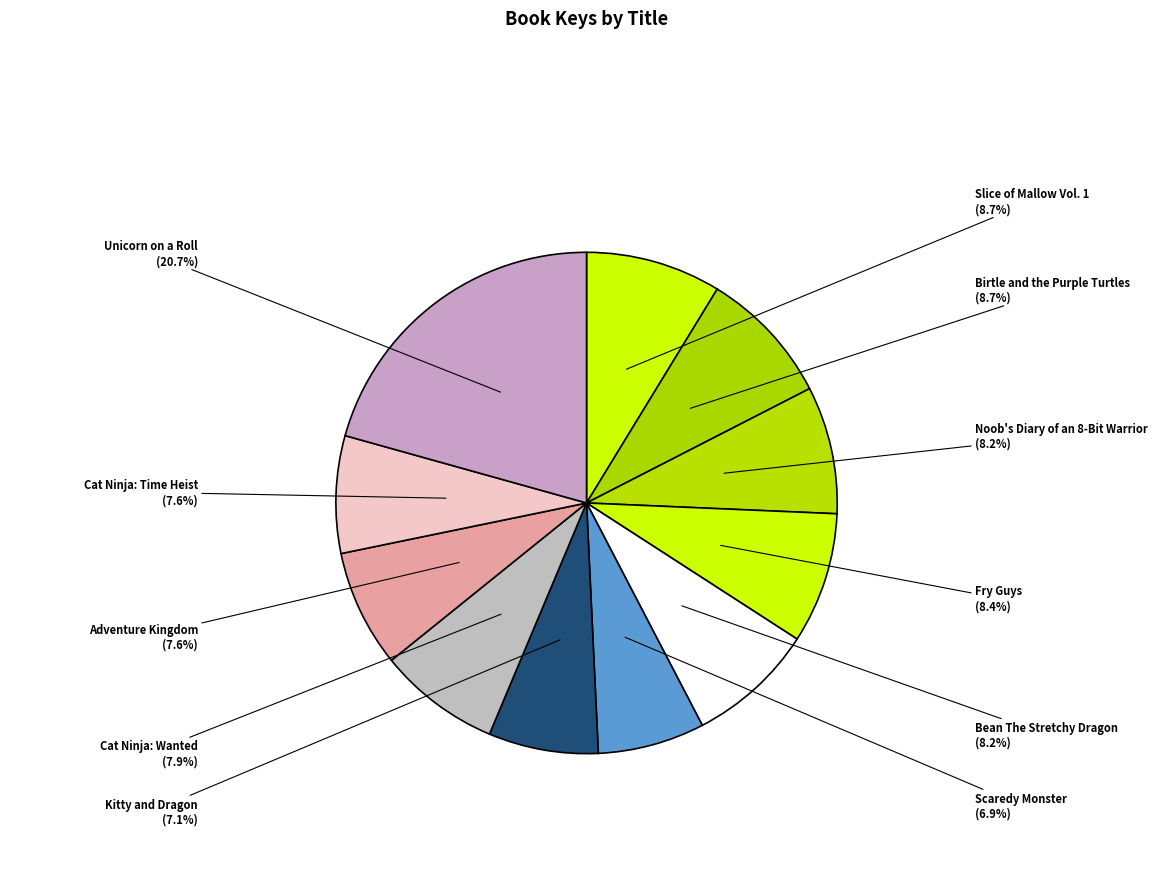

To the nearest percent, what is the average slice percentage?

9%